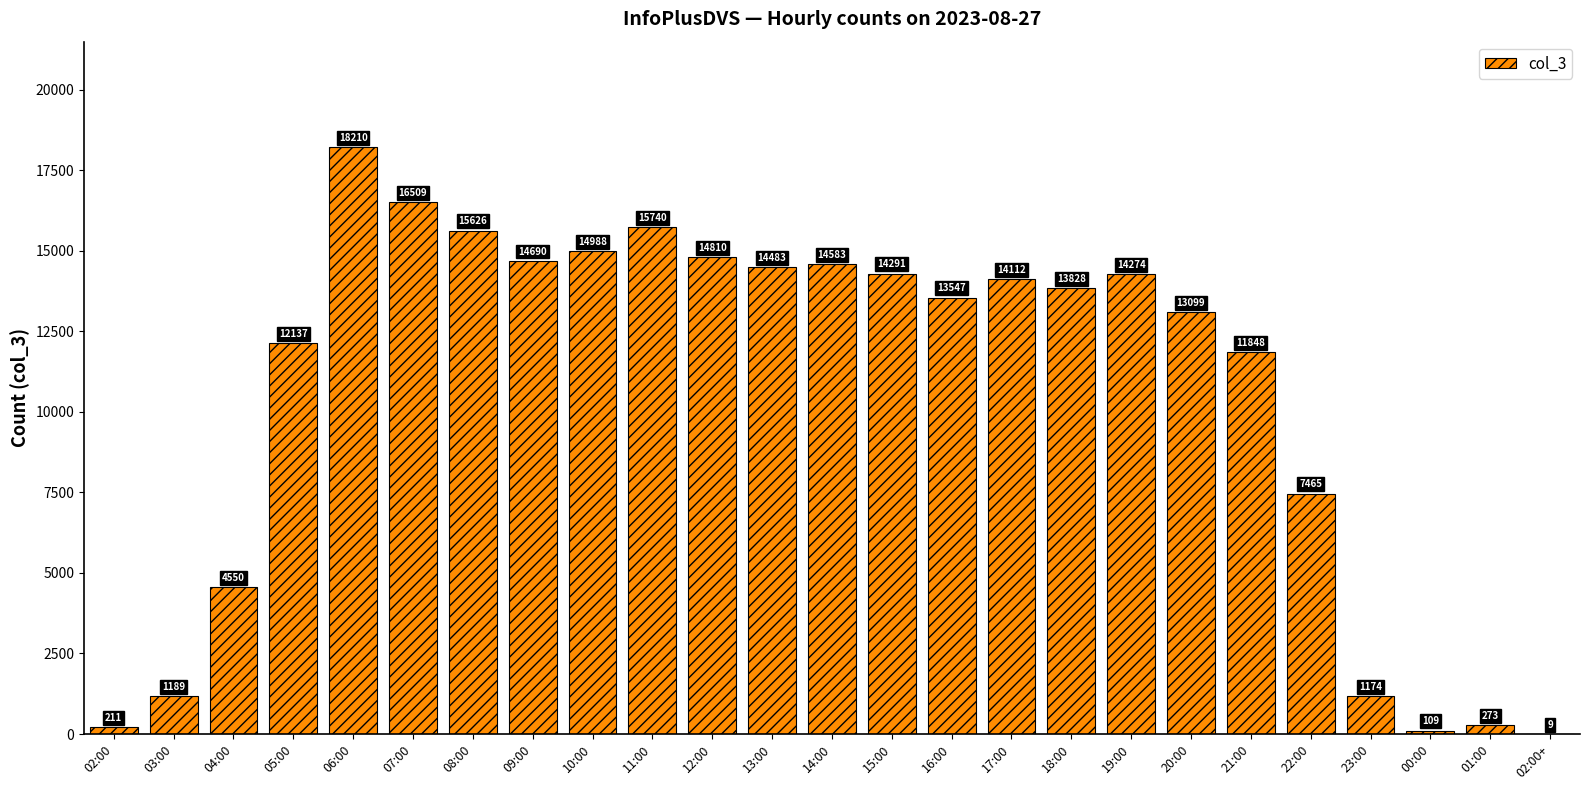

The value at 16:00 is 13547. True or false?

True